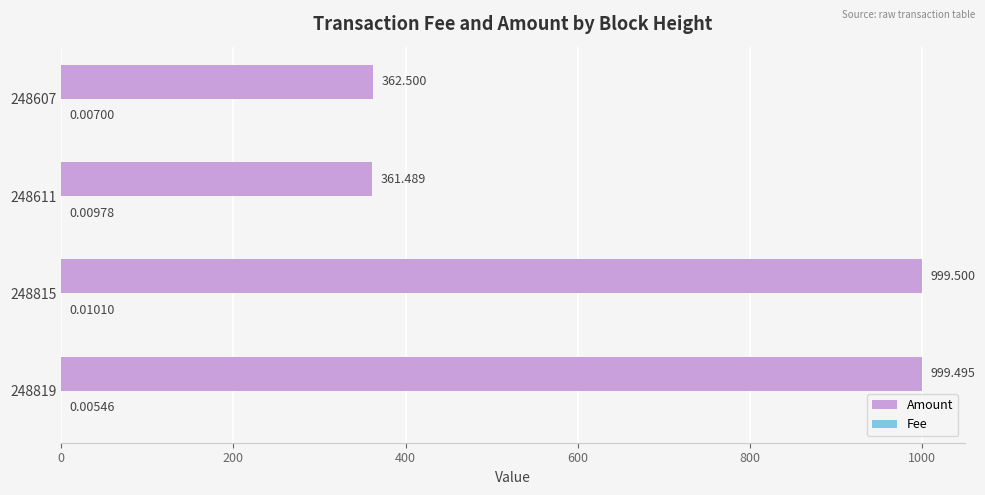

Which series has the largest total across all categories?

Amount